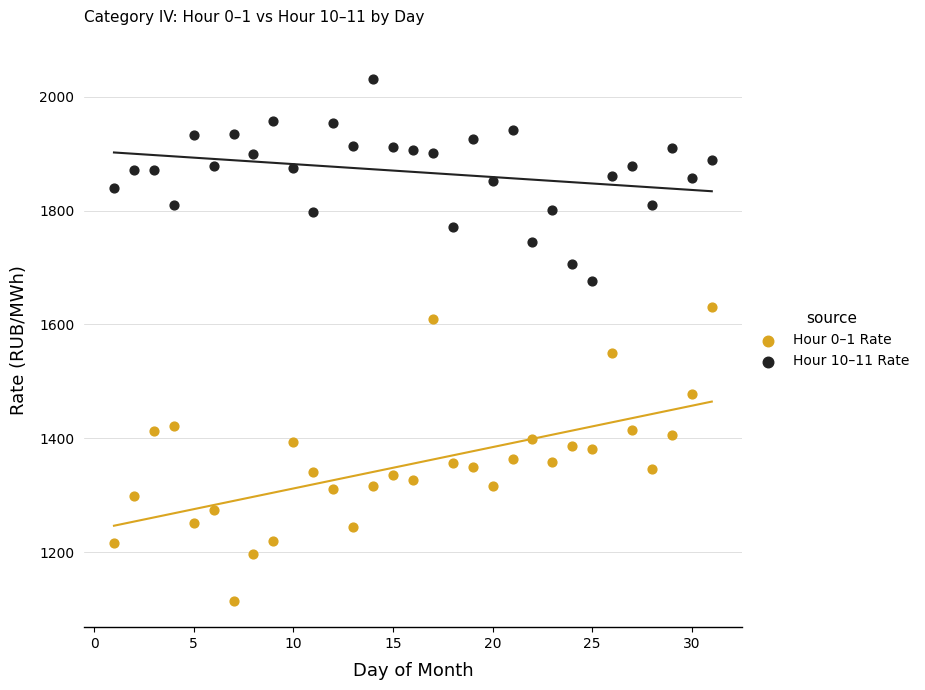

Across all data points, what is the range of X values (max minus min)?

30.0